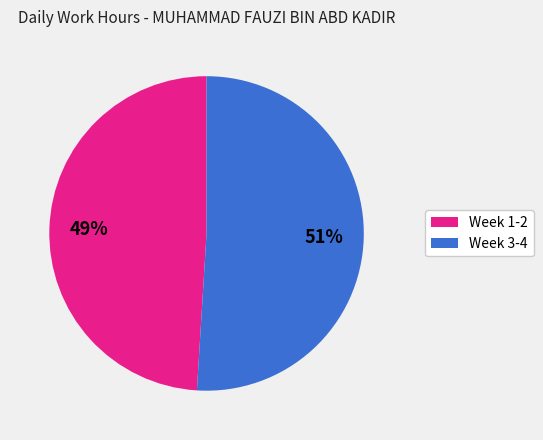

Is there a majority slice in this chart?

Yes